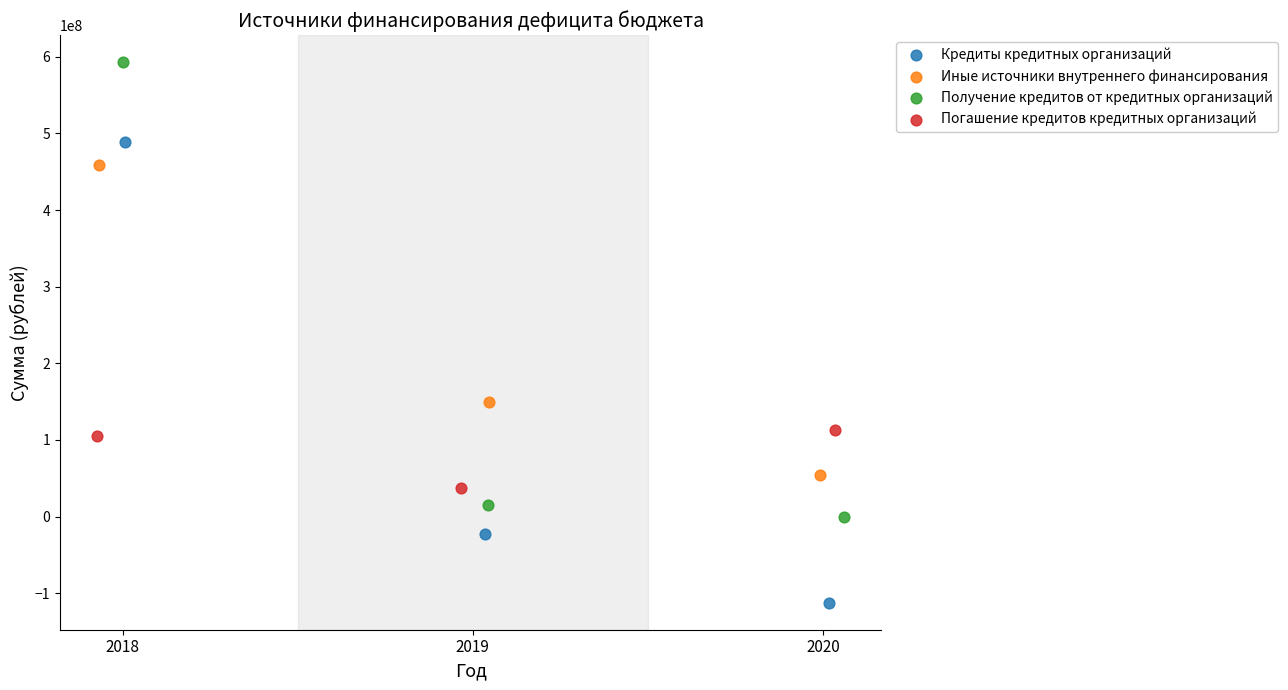

Which series contains the lowest Y value?

Кредиты кредитных организаций